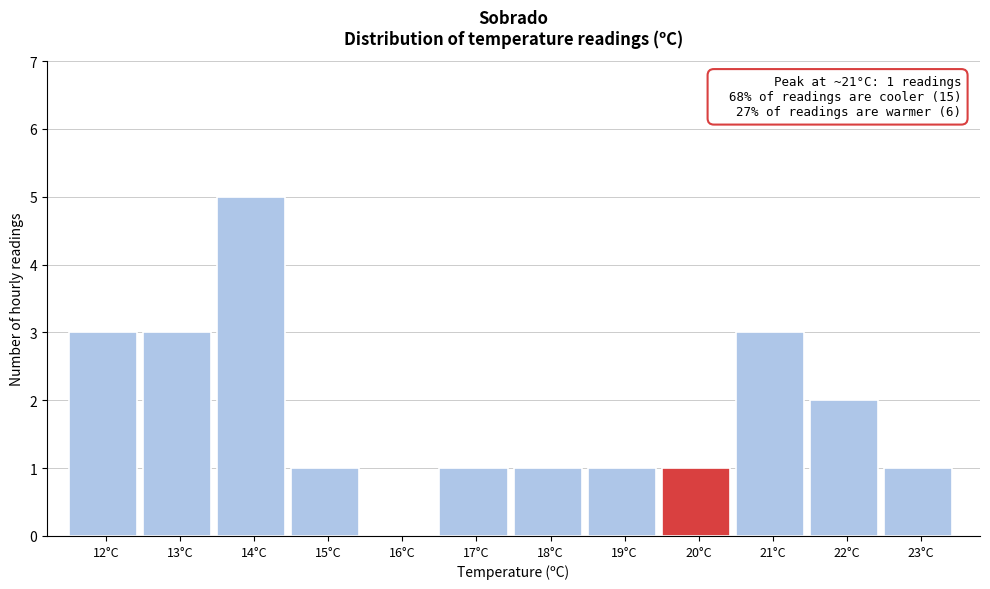

Reading right to left, transcribe all the data shown in this chart.

23°C=1	22°C=2	21°C=3	20°C=1	19°C=1	18°C=1	17°C=1	16°C=0	15°C=1	14°C=5	13°C=3	12°C=3